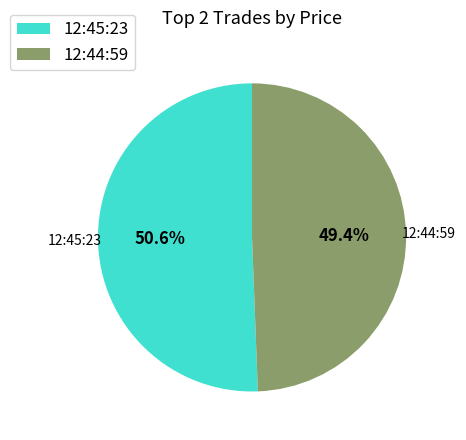

To the nearest percent, what is the combined percentage of 12:44:59 and 12:45:23?

100%